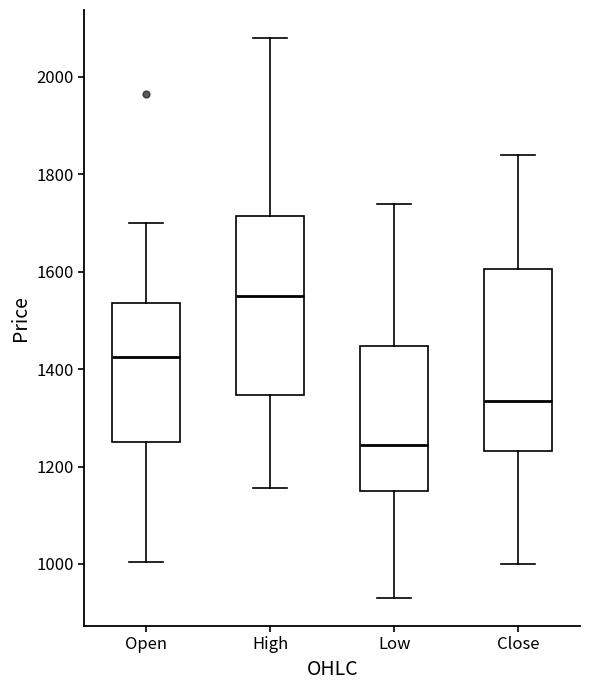

Where does the median line of the box for Close sit on the y-axis? The values are not printed on the chart, so give them approximately, as read against the axis.

1340